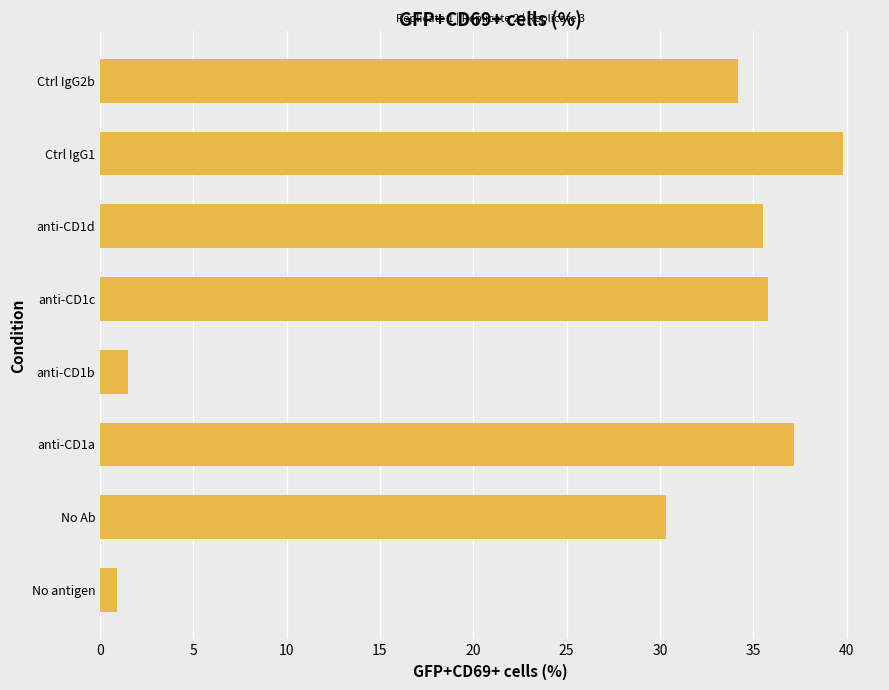

What is the sum of all values?

215.2